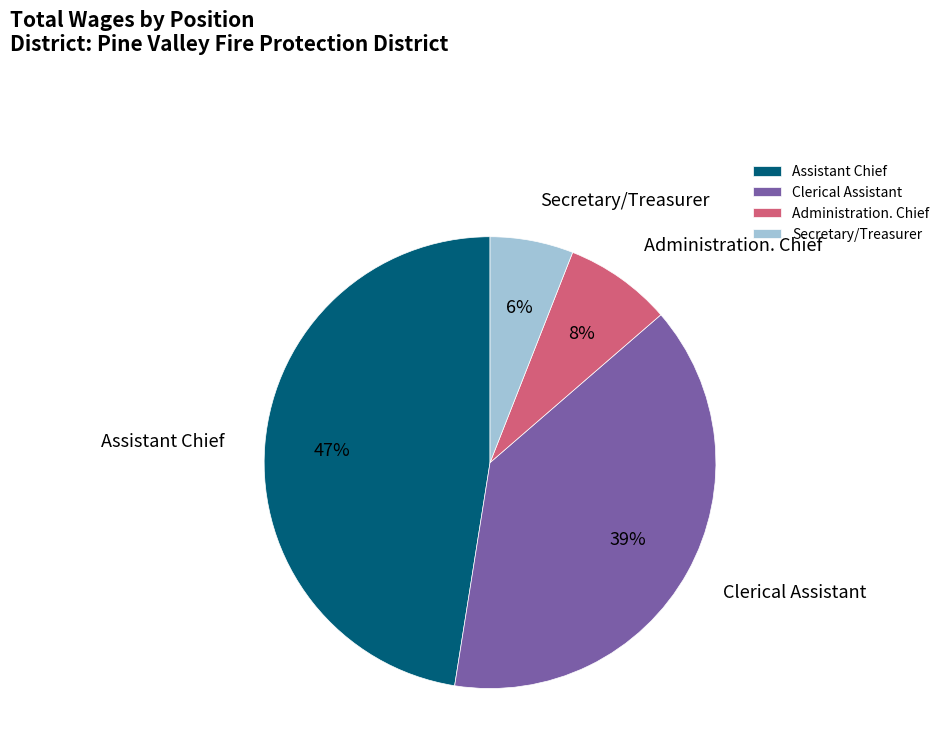

Combined, do Clerical Assistant and Administration. Chief account for over 50%?

No